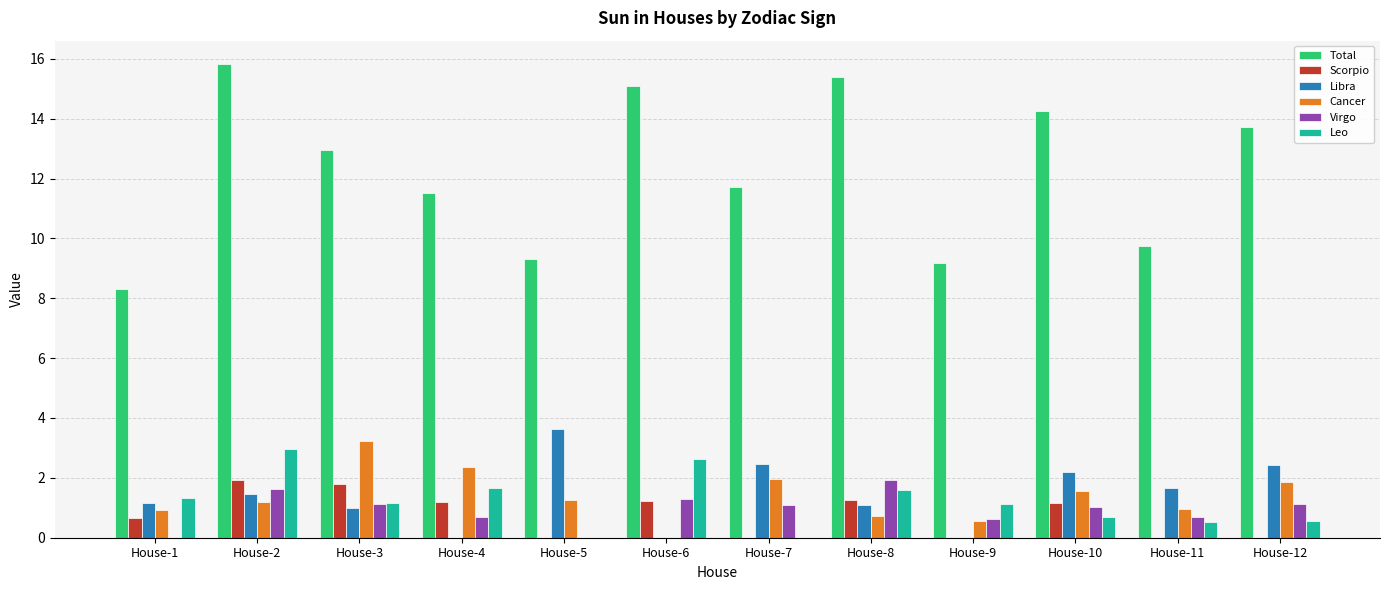

What is the sum of the Leo values at House-5 and House-8?

1.6